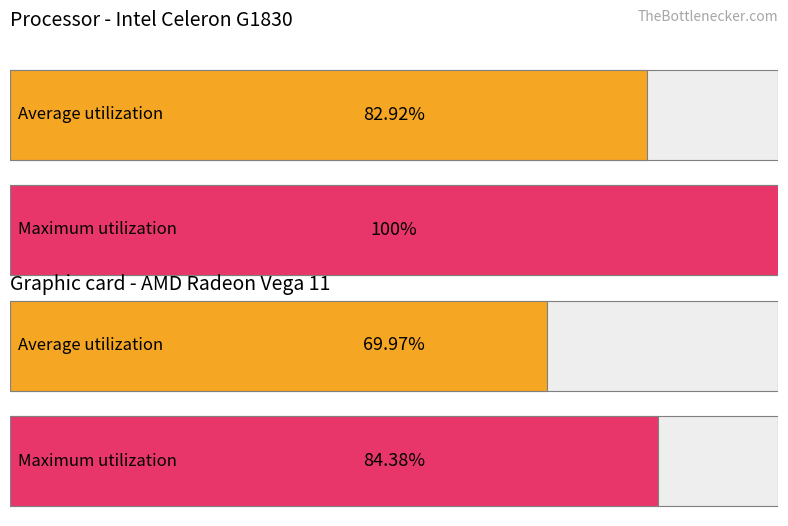

Which series has the largest range (max minus min)?

Maximum utilization